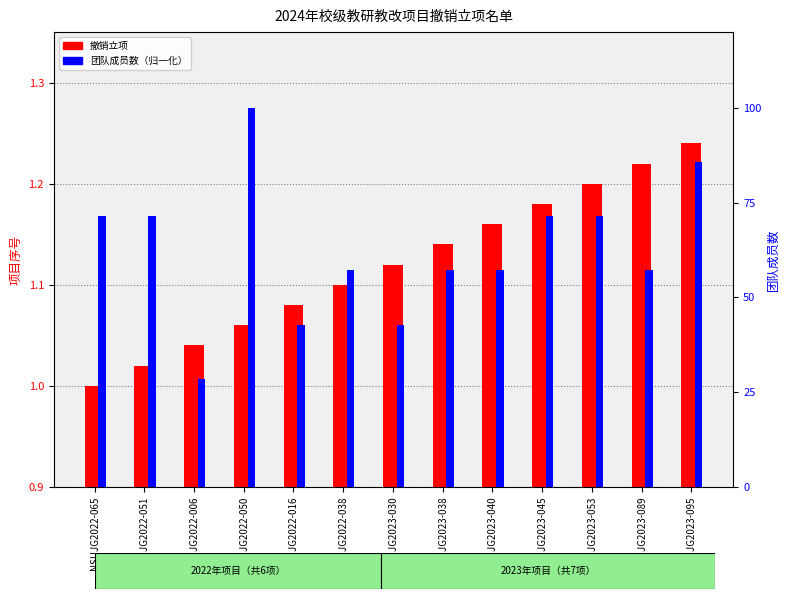

At which category is the sum across all series the highest?

NSUJG2022-050